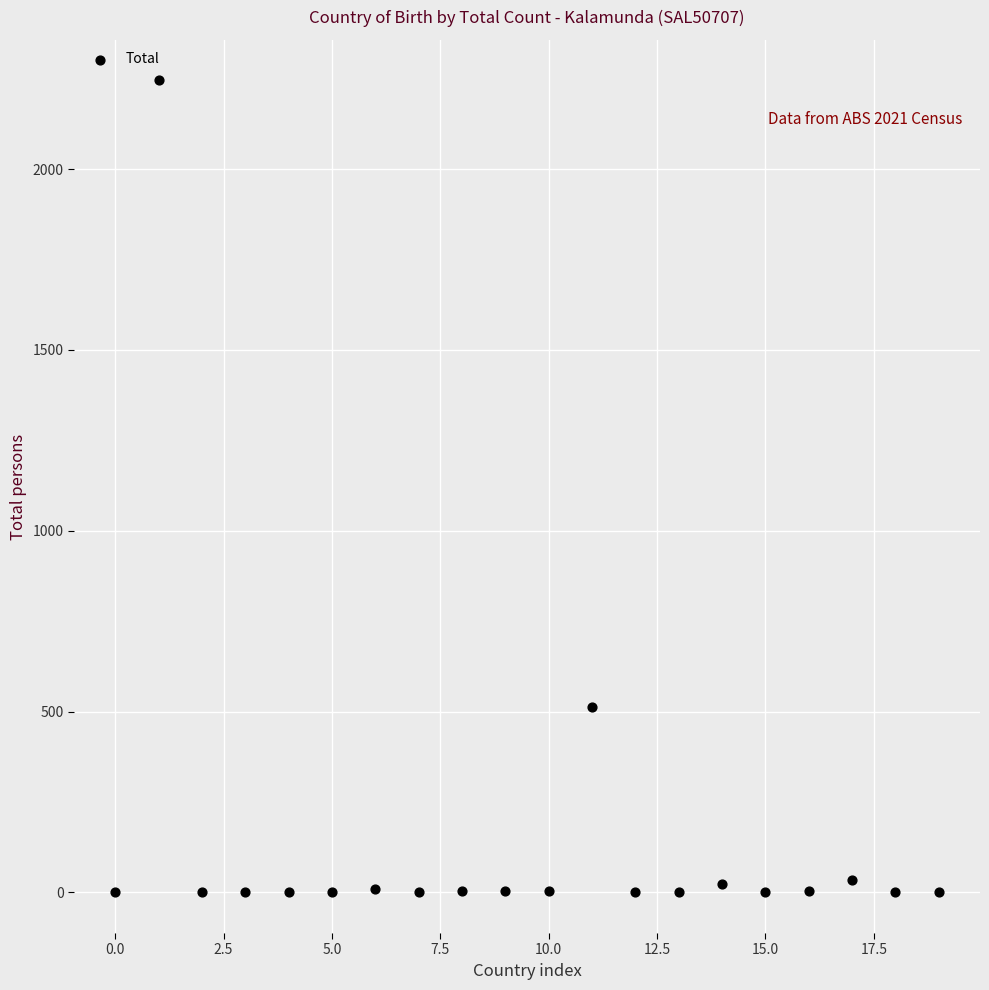

What Y value in the scatter plot is closest to 1122?

512